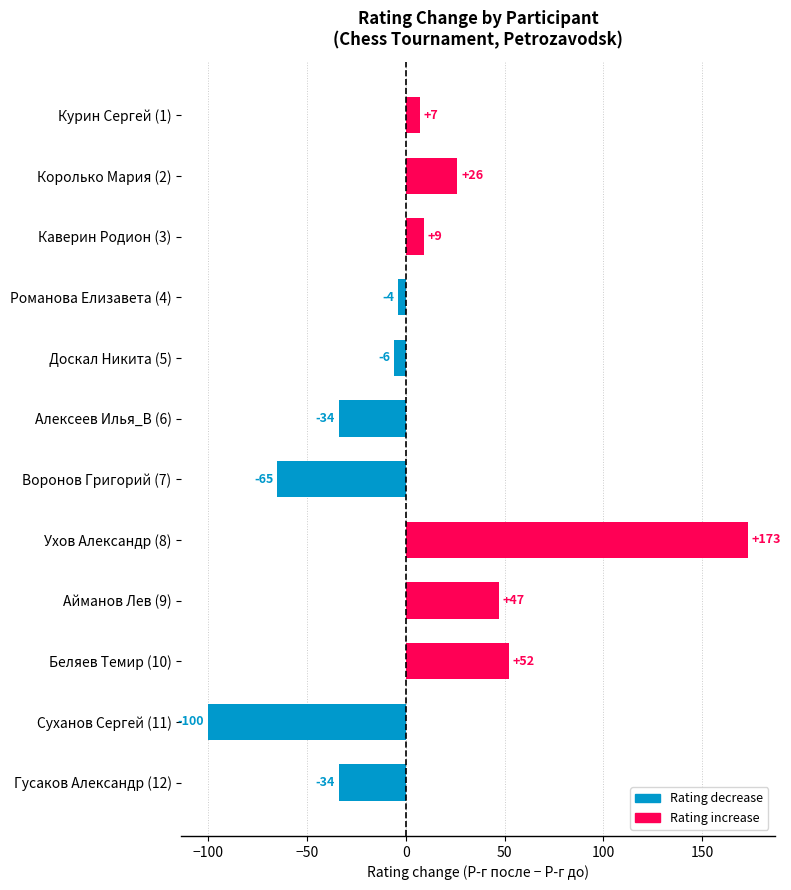

How many bars are there in total?

12